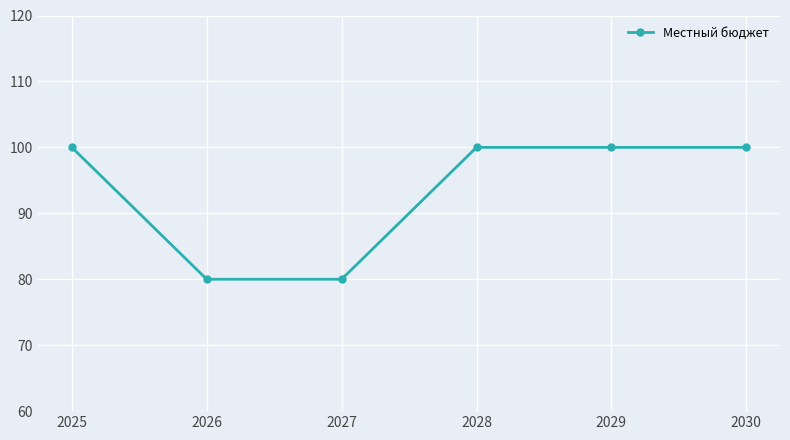

Reading left to right, list all the values displayed in this chart.

2025=100	2026=80	2027=80	2028=100	2029=100	2030=100